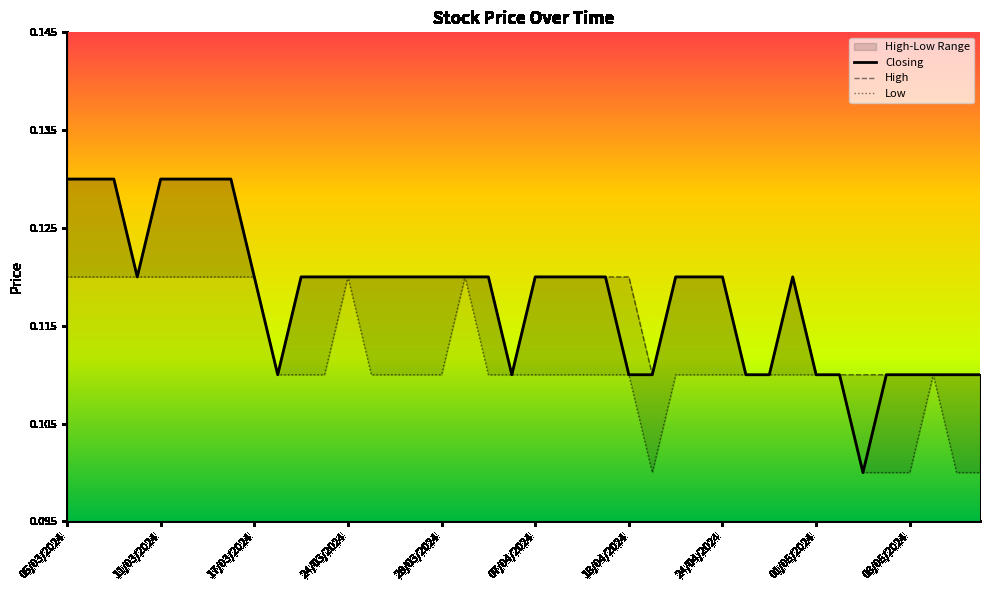

Where is the first local minimum for Low?

25